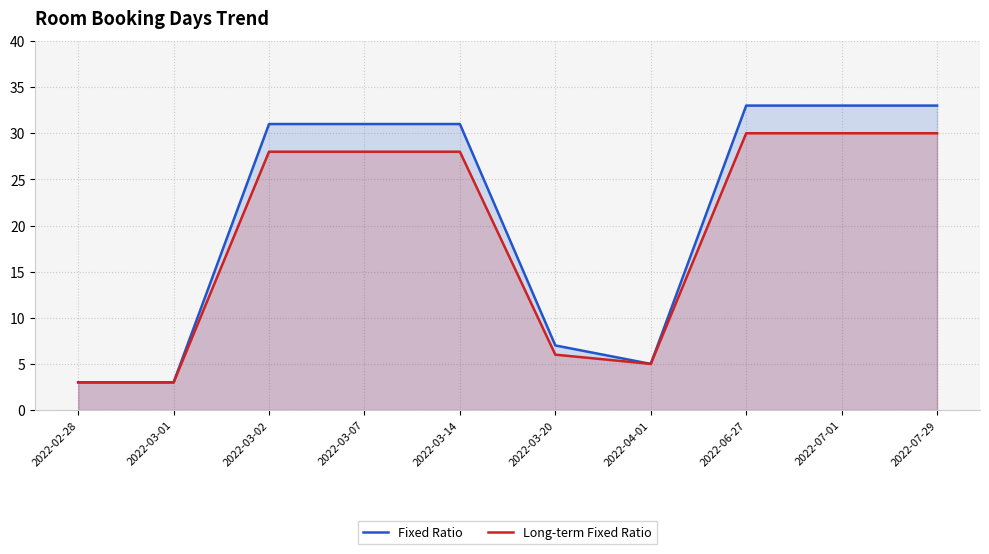

Which series changed the most between 2022-03-20 and 2022-06-27?

Fixed Ratio